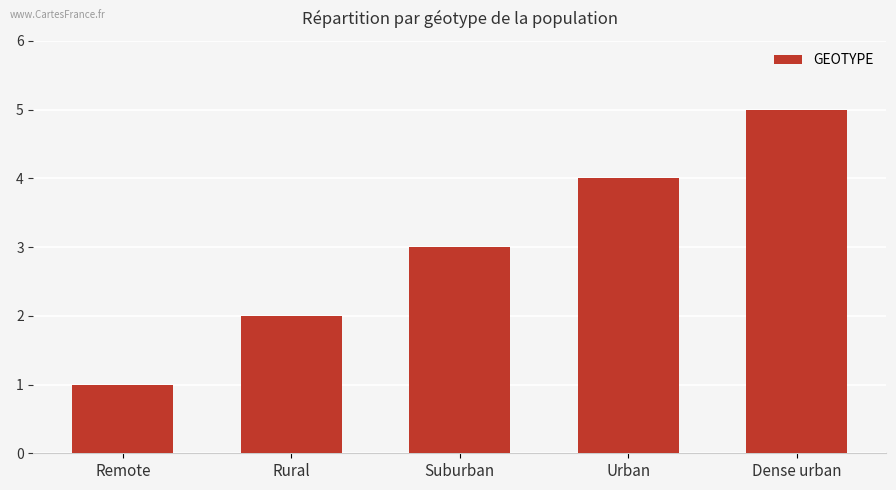

What is the change in value from Remote to Rural?

+1